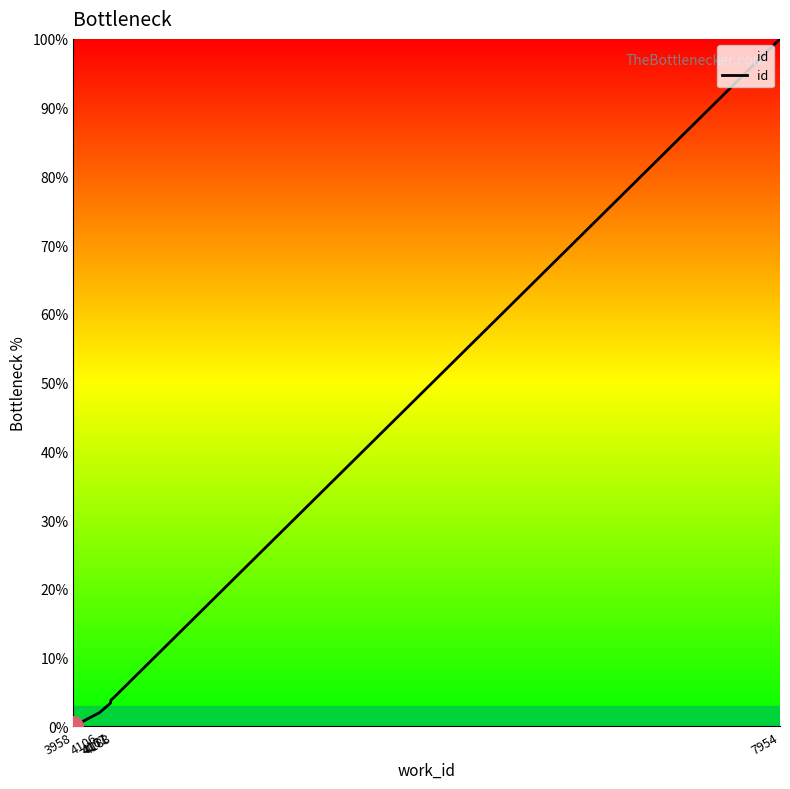

How many values are above zero?

5